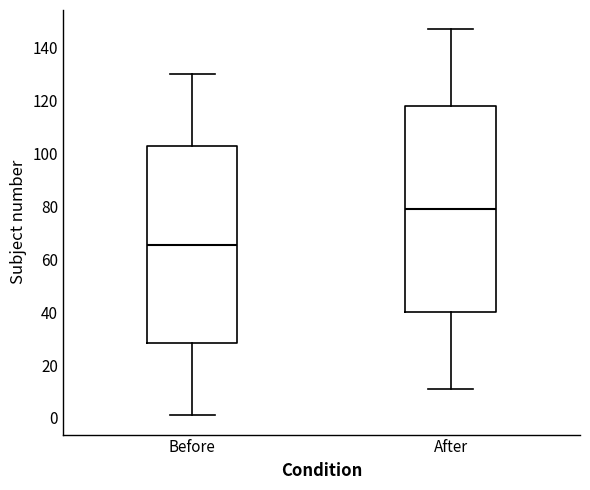

Which box has the highest median line?

After